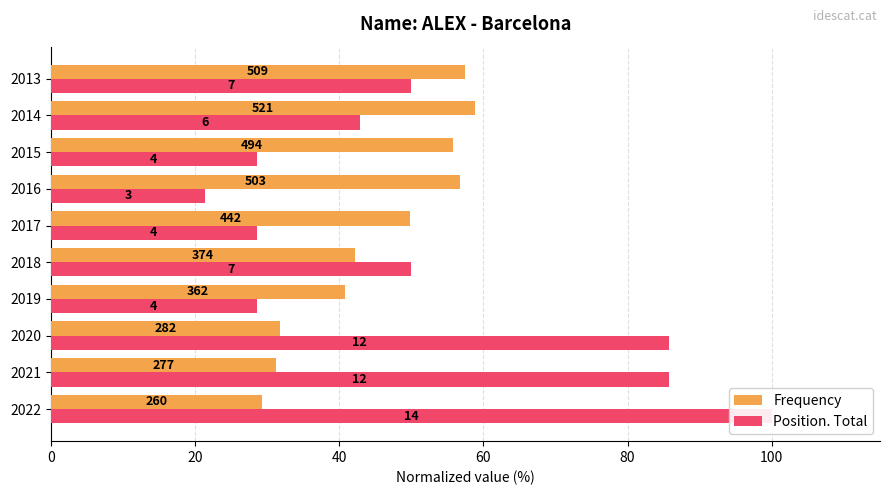

Are the bars horizontal?

Yes